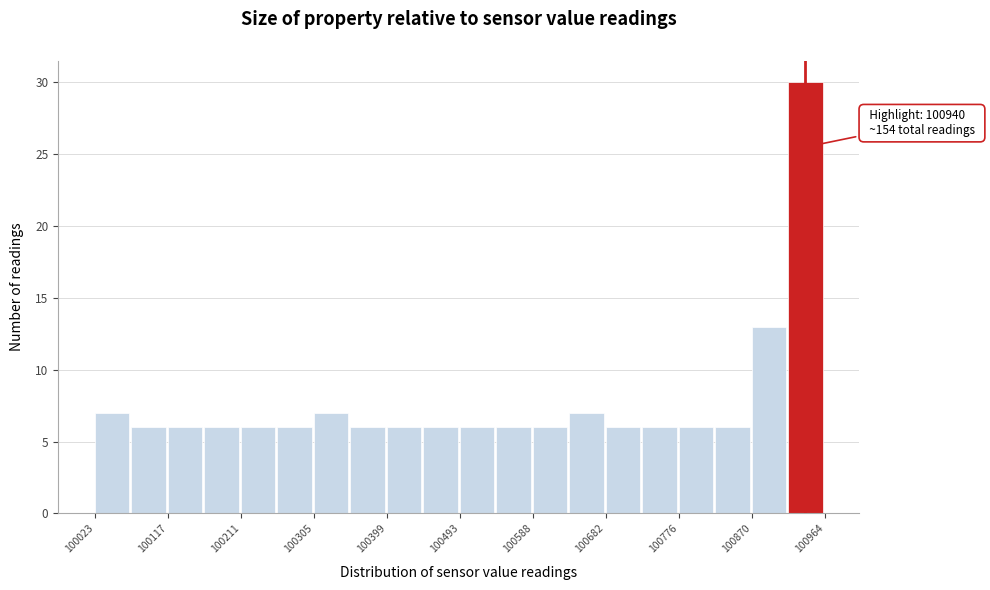

Which range on the x-axis has the tallest bar?

100920 to 100960